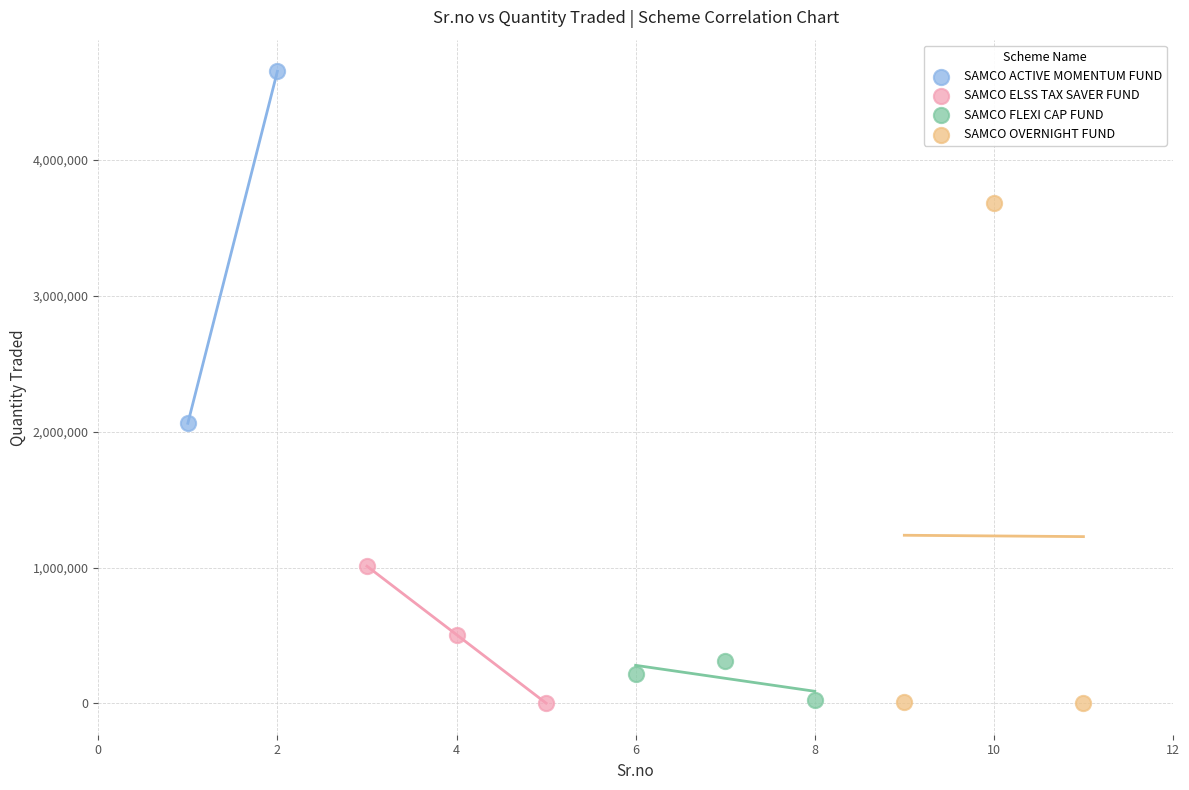

Which series has the widest spread of Y values?

SAMCO OVERNIGHT FUND